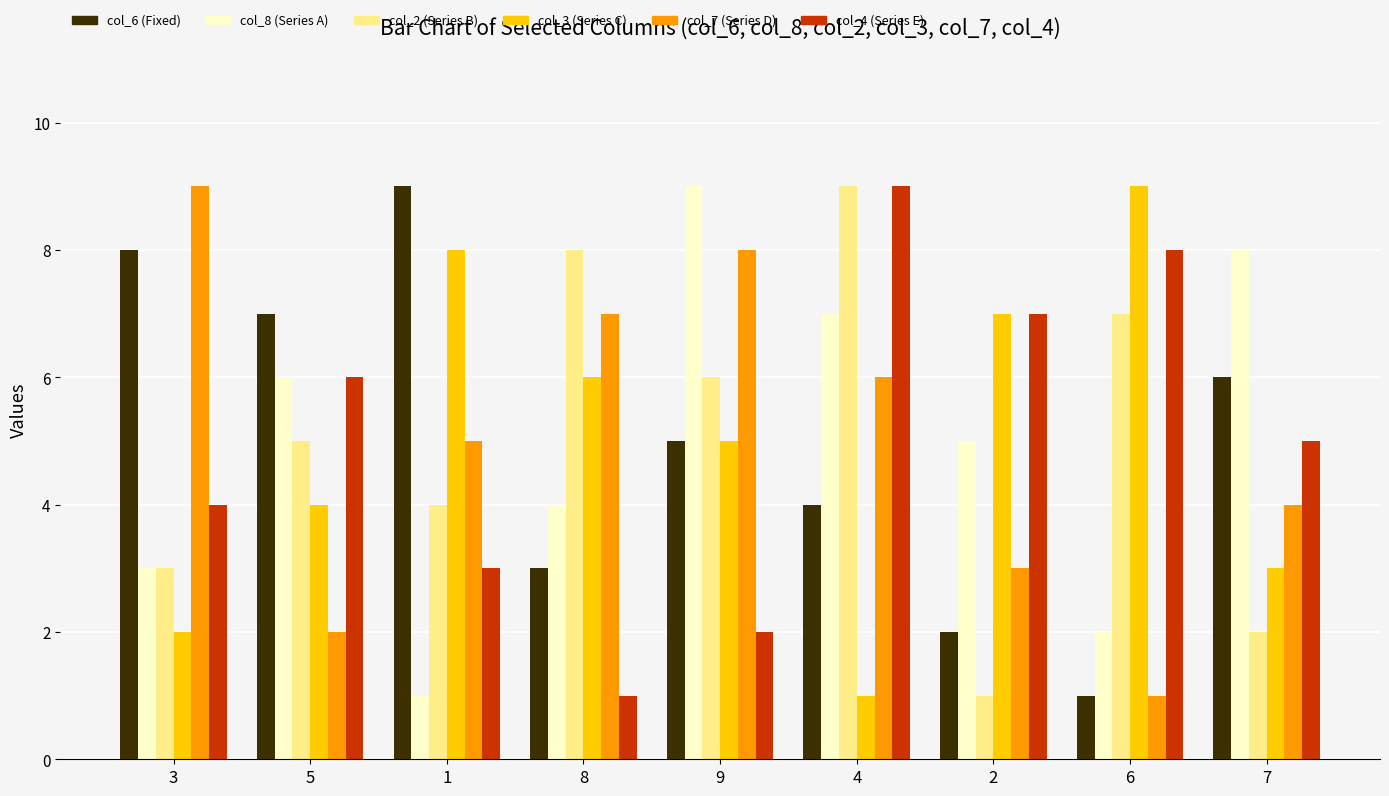

Reading left to right, extract all data points from this chart.

col_6 (Fixed): 3=8	5=7	1=9	8=3	9=5	4=4	2=2	6=1	7=6
col_8 (Series A): 3=3	5=6	1=1	8=4	9=9	4=7	2=5	6=2	7=8
col_2 (Series B): 3=3	5=5	1=4	8=8	9=6	4=9	2=1	6=7	7=2
col_3 (Series C): 3=2	5=4	1=8	8=6	9=5	4=1	2=7	6=9	7=3
col_7 (Series D): 3=9	5=2	1=5	8=7	9=8	4=6	2=3	6=1	7=4
col_4 (Series E): 3=4	5=6	1=3	8=1	9=2	4=9	2=7	6=8	7=5